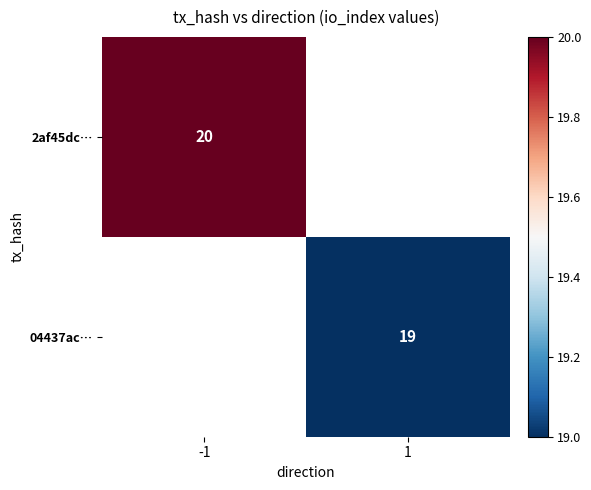

The value of 2af45dc… at -1 is 5. True or false?

False